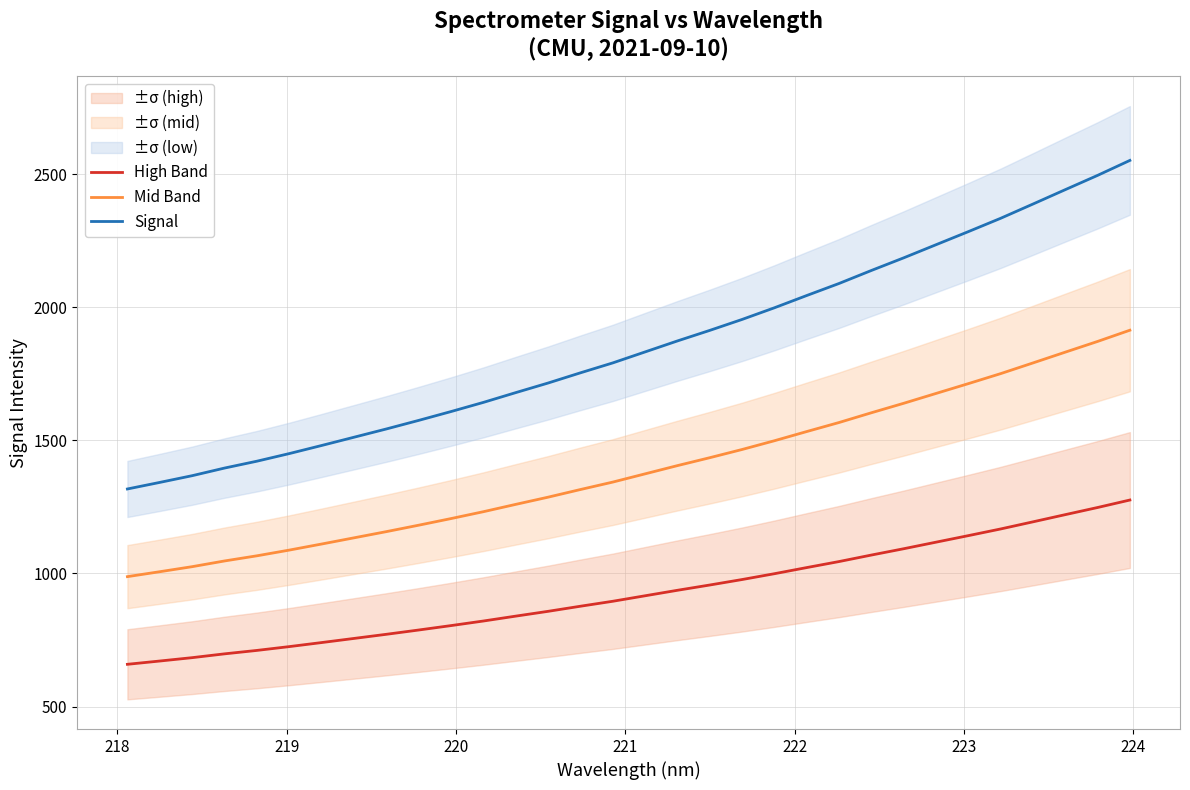

At how many categories does at least one series exceed 802?

32